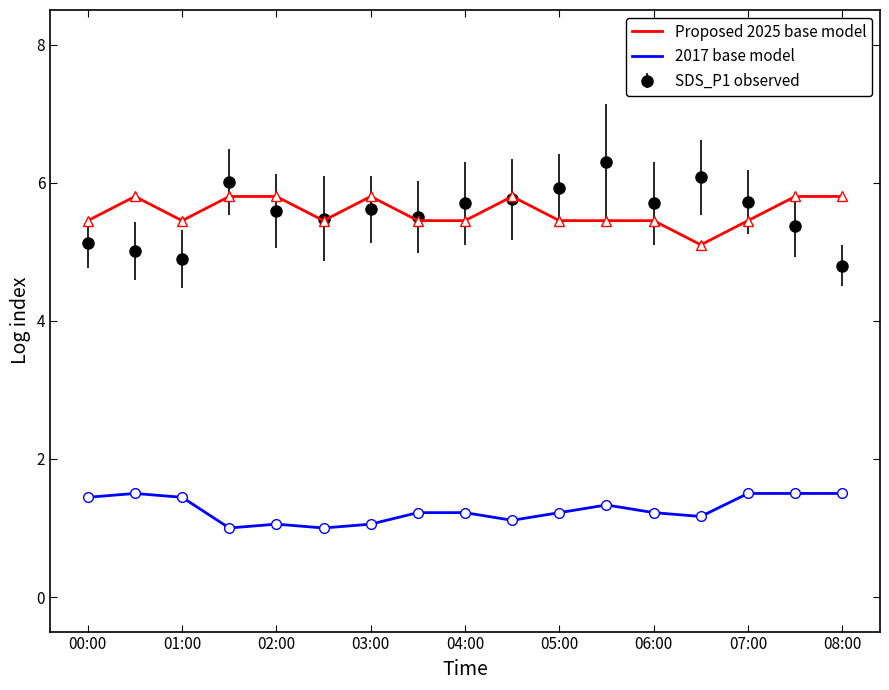

Which series has the largest range (max minus min)?

SDS_P1 observed